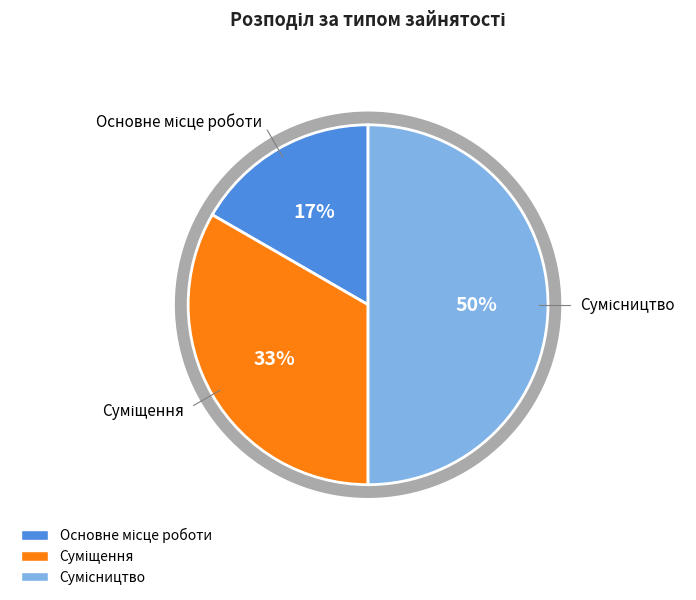

What is the change in value from Основне місце роботи to Сумісництво?

+2